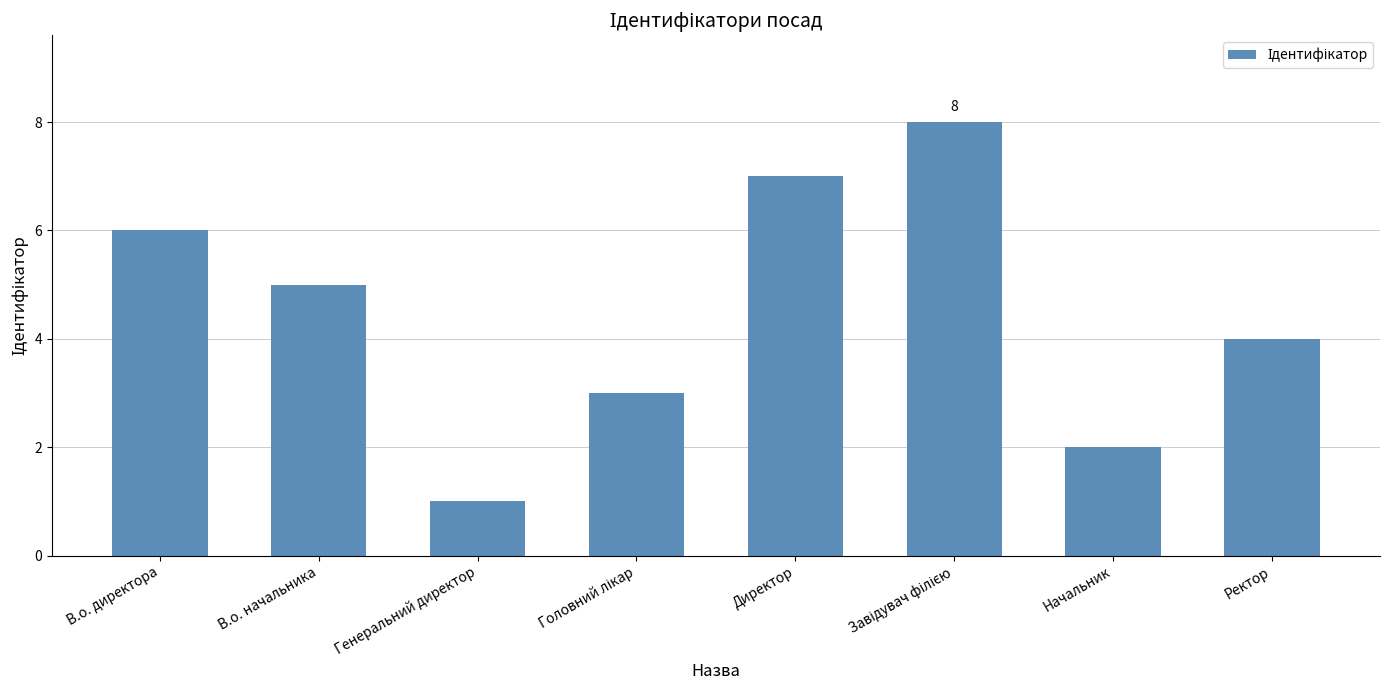

Reading left to right, what are all the values shown in this chart?

6	5	1	3	7	8	2	4